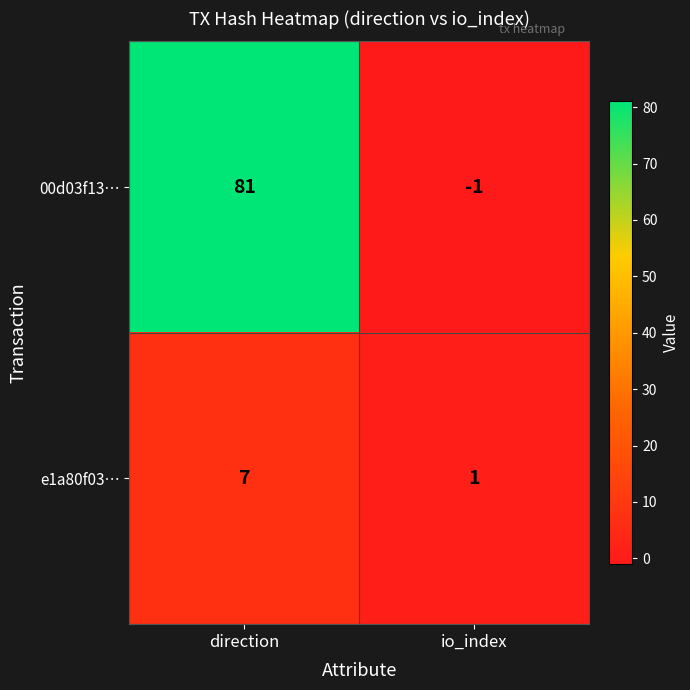

Rank the categories by 00d03f13… value from lowest to highest.

io_index, direction